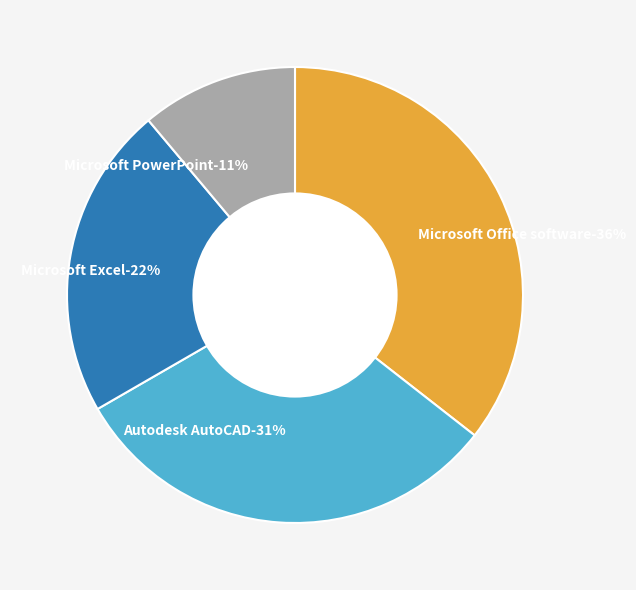

How much of the chart is everything except Microsoft Office software?

64.4%